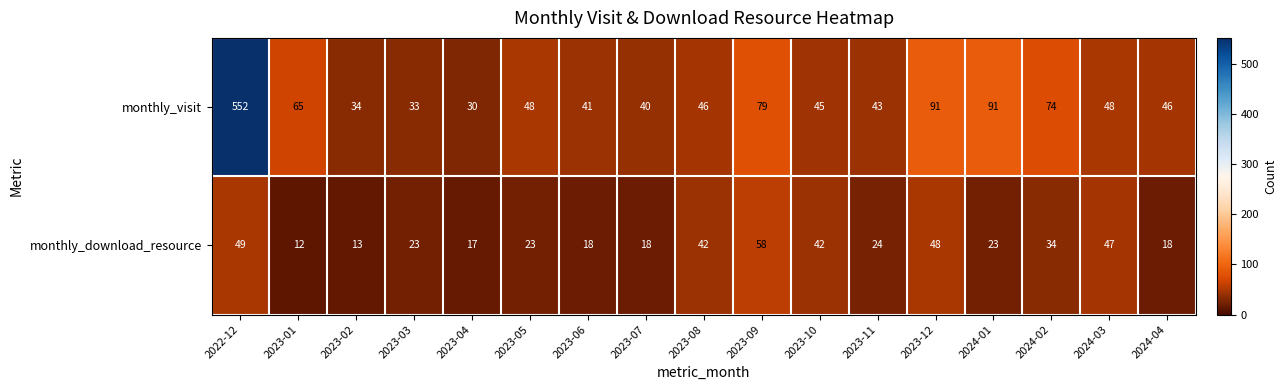

At which category is the sum across all series the highest?

2022-12